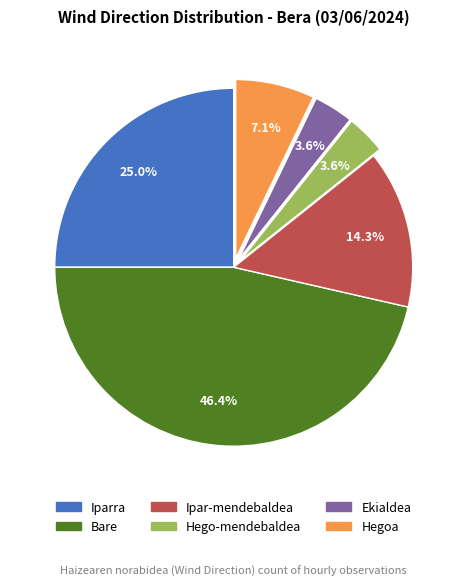

Is it true that Iparra is 37% of the pie?

False